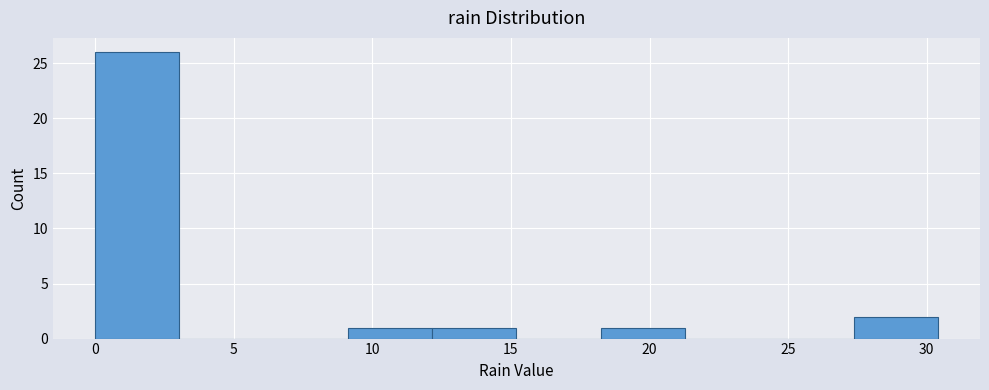

Which range on the x-axis has the tallest bar?

0.0 to 3.0